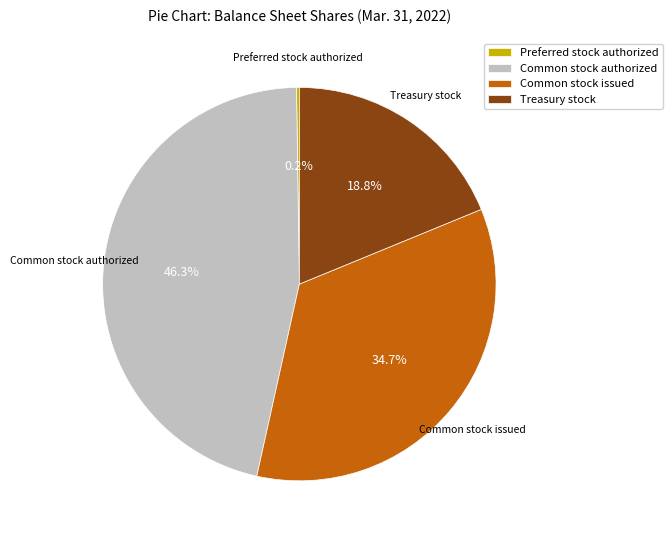

True or false: Treasury stock accounts for 19% of the total.

True